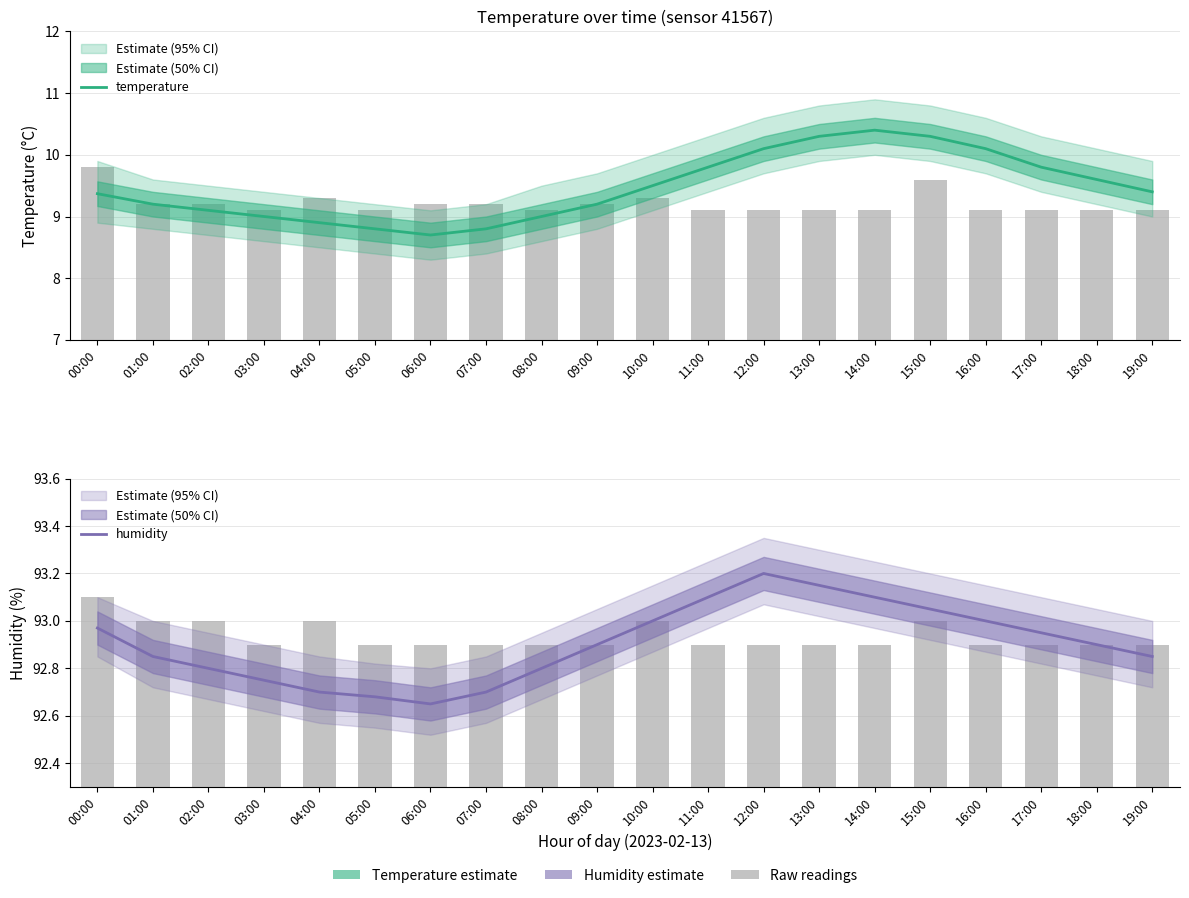

At which category is the sum across all series the highest?

14:00